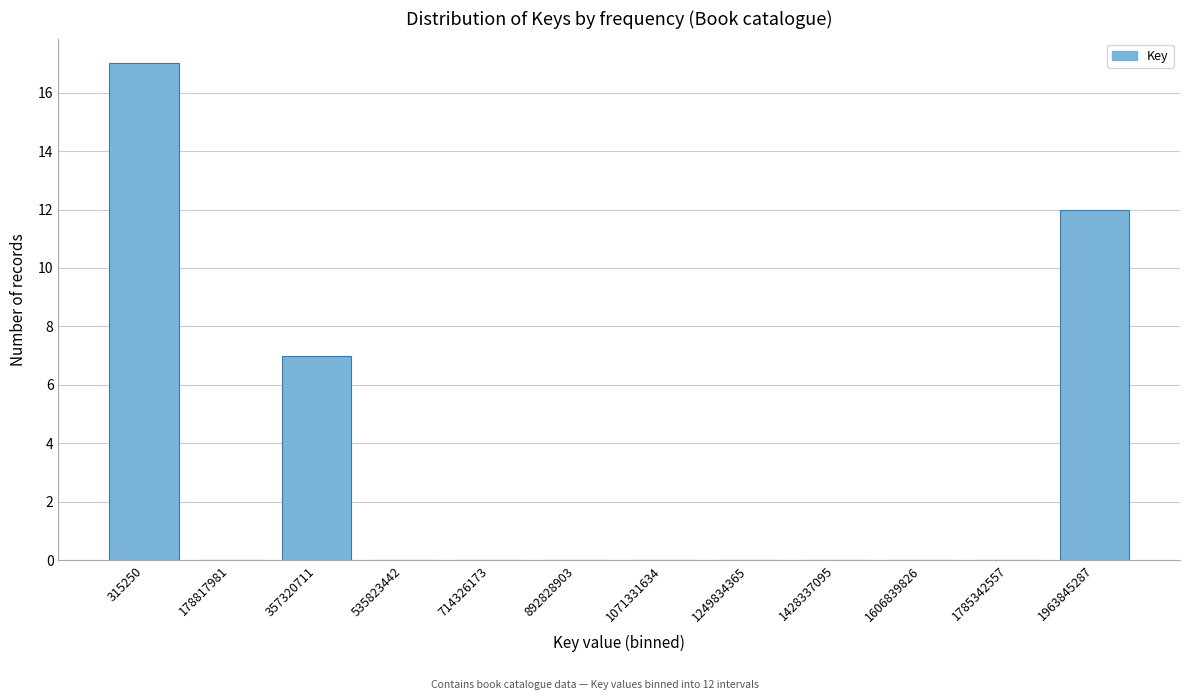

Reading left to right, list all the values displayed in this chart.

315250=17	178817981=0	357320711=7	535823442=0	714326173=0	892828903=0	1071331634=0	1249834365=0	1428337095=0	1606839826=0	1785342557=0	1963845287=12